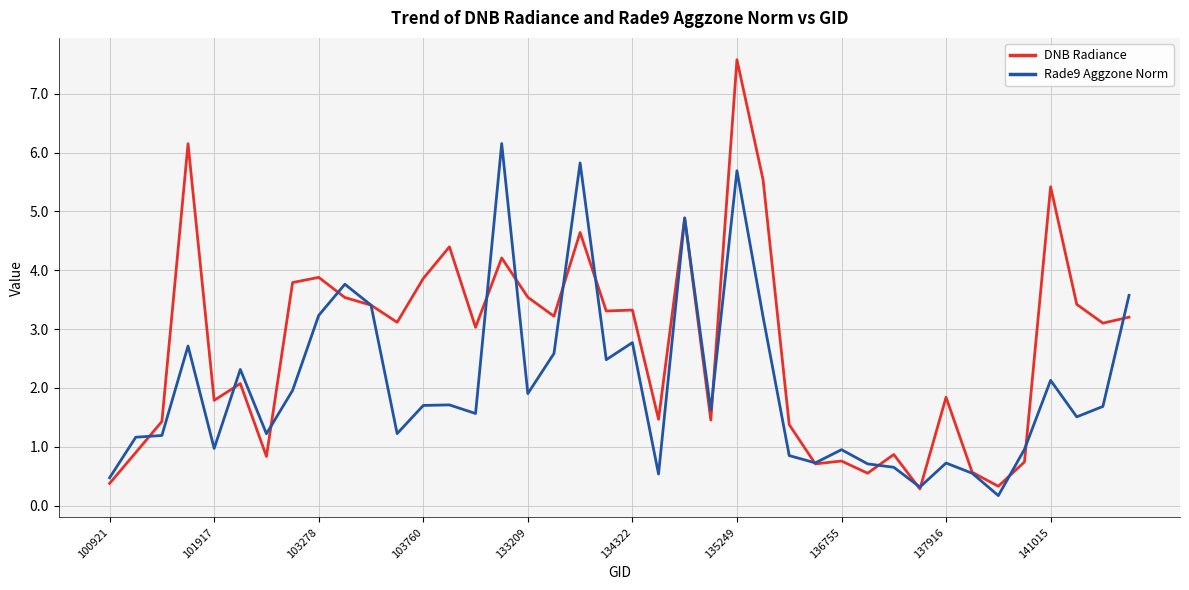

Which series has the largest total across all categories?

DNB Radiance